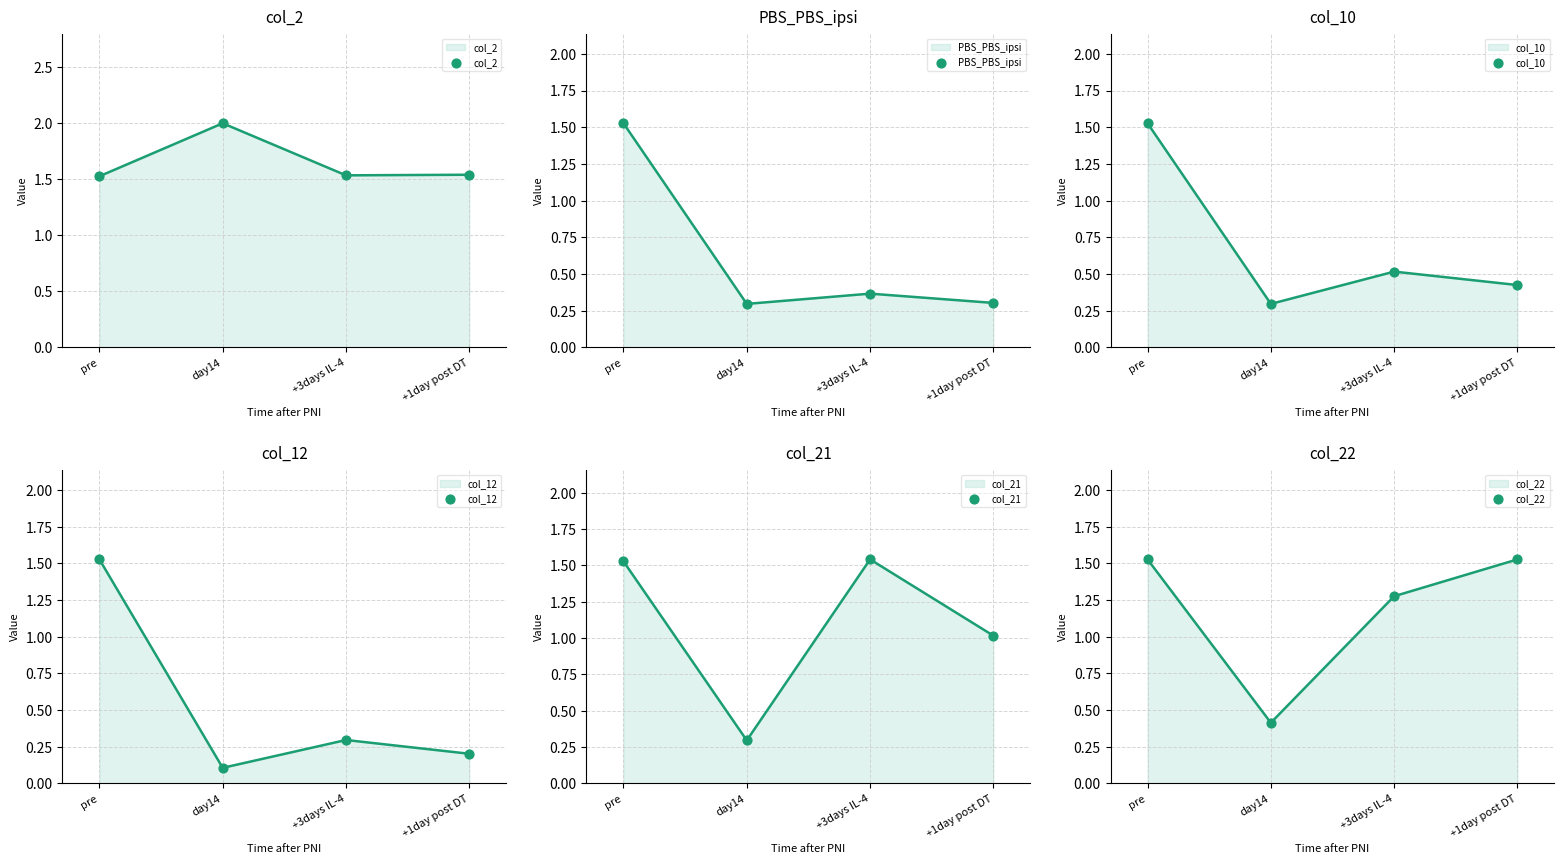

Which series reaches the minimum Y coordinate?

col_12